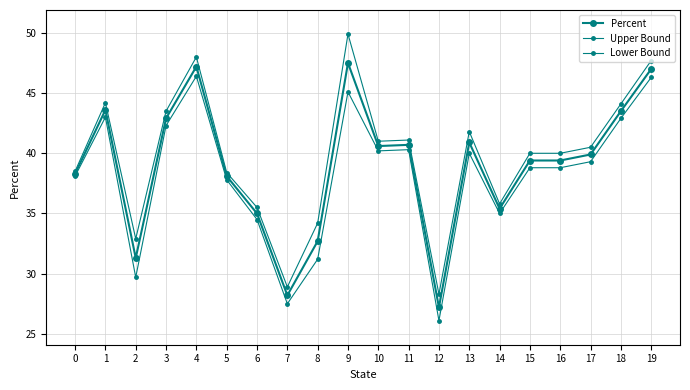

What is the value of the Percent point at the 4th from the left?

42.9